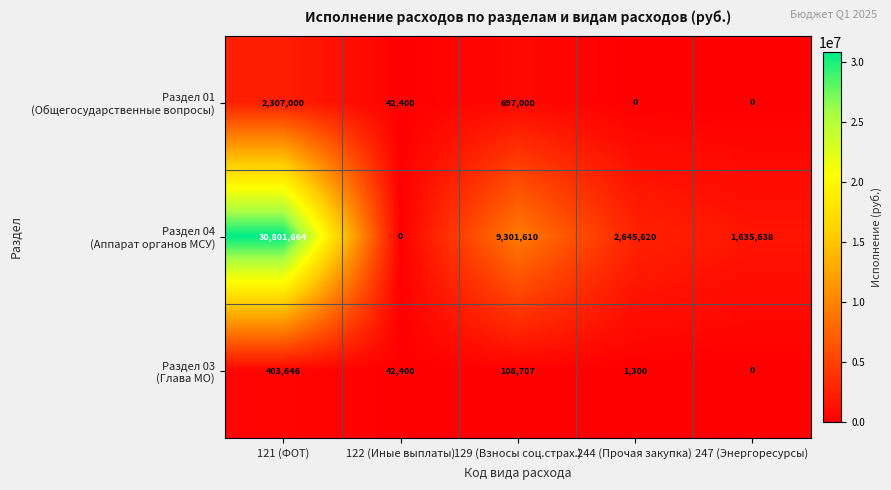

What is the total value across all series at 129 (Взносы соц.страх.)?

10107317